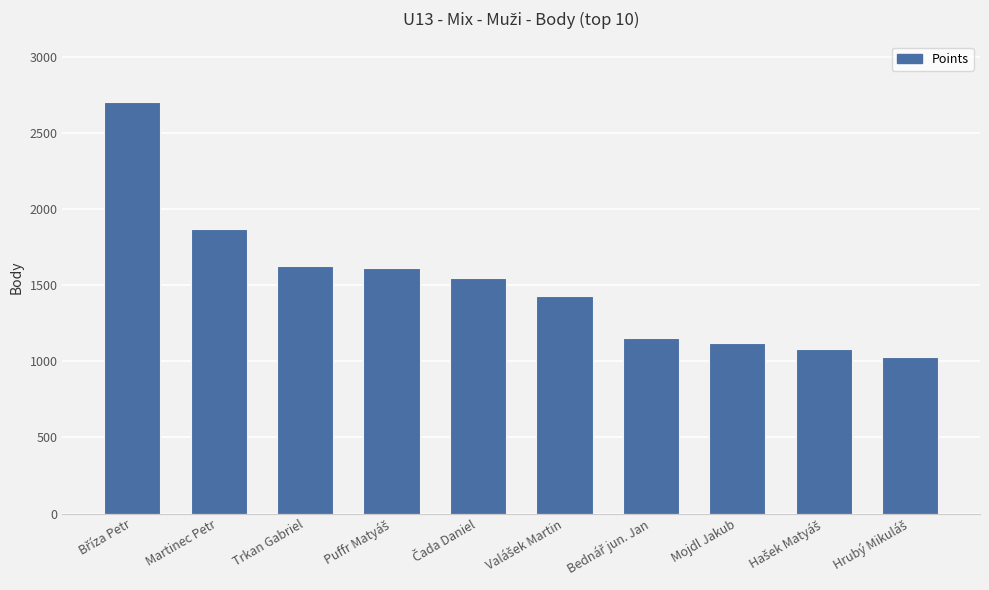

What is the approximate value at Martinec Petr, to the nearest 50?

1850